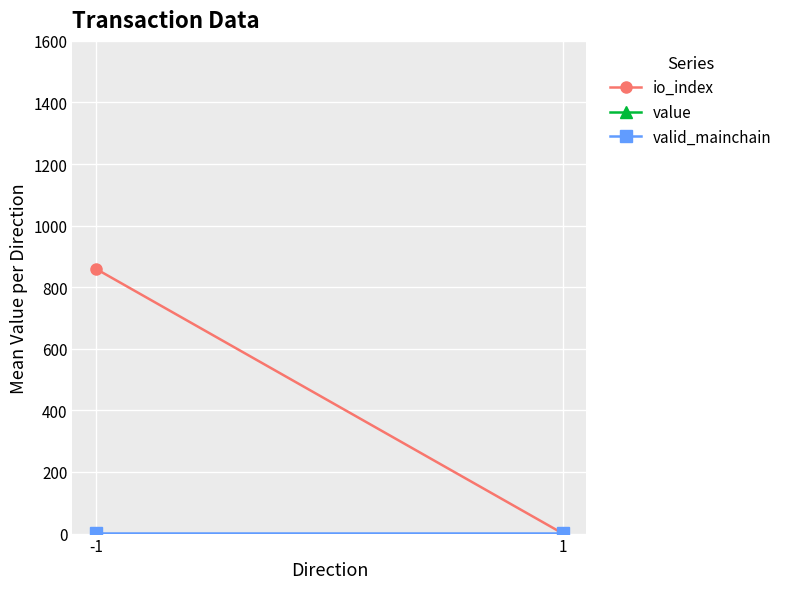

Is this an area chart (filled region under the line)?

No